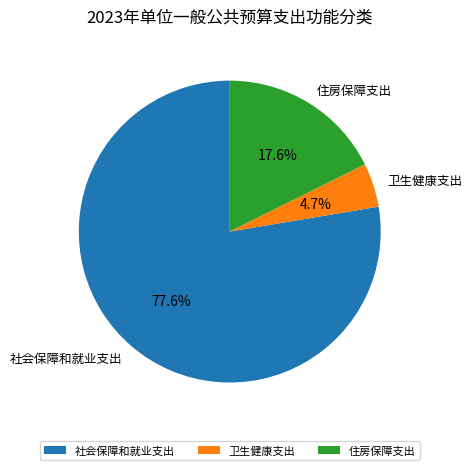

Does any single category account for the majority?

Yes